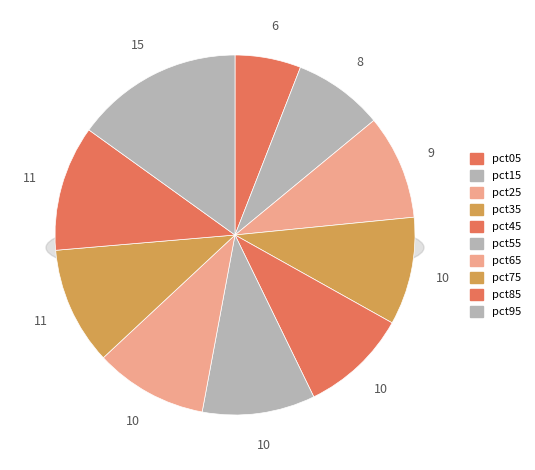

What is the smallest slice in the pie chart?

pct05